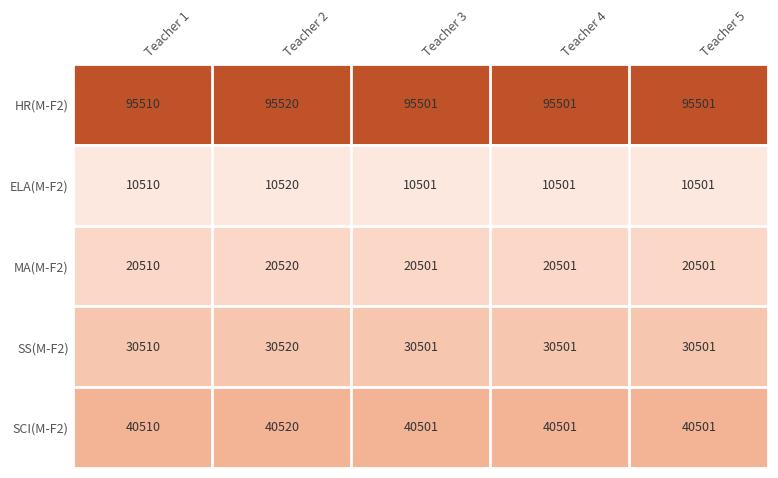

What is the difference between the highest and lowest values at Teacher 5?

85000